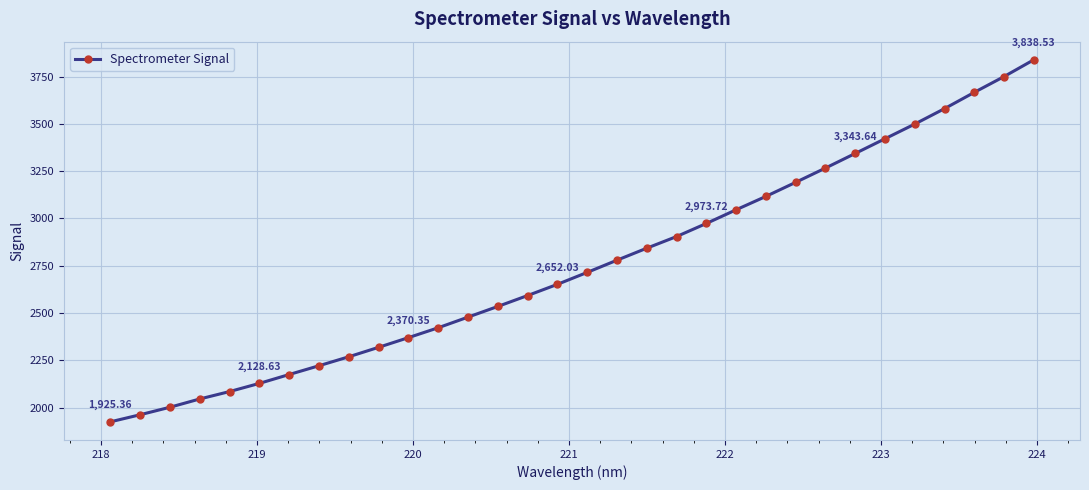

What is the difference between the second highest and minimum values?

1824.5